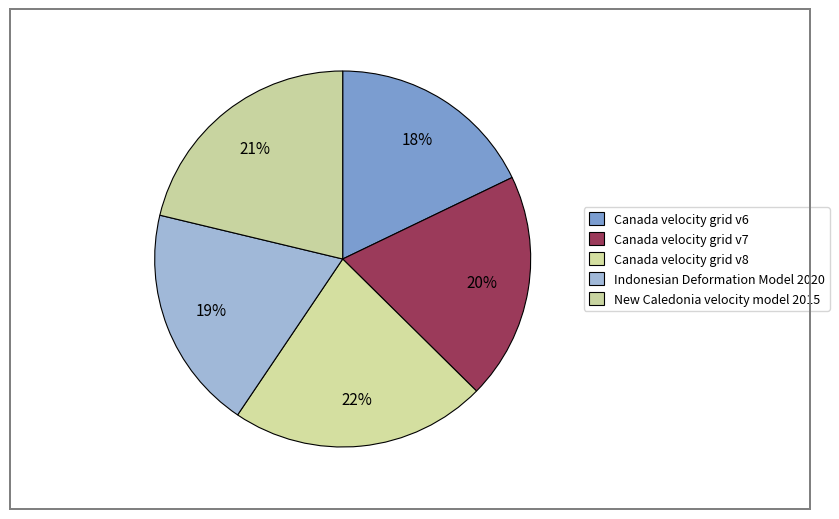

True or false: Canada velocity grid v7 accounts for 7% of the total.

False